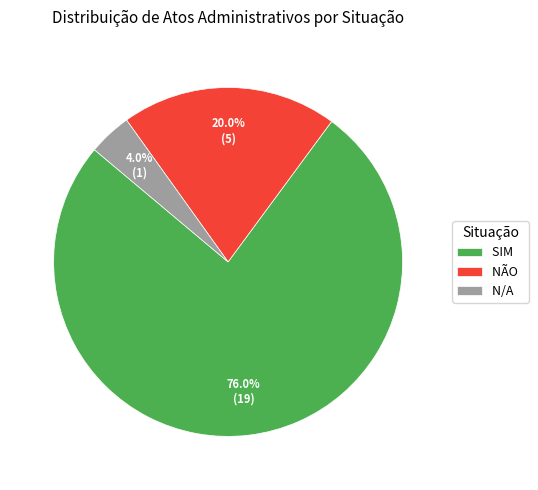

How many slices are in this pie chart?

3